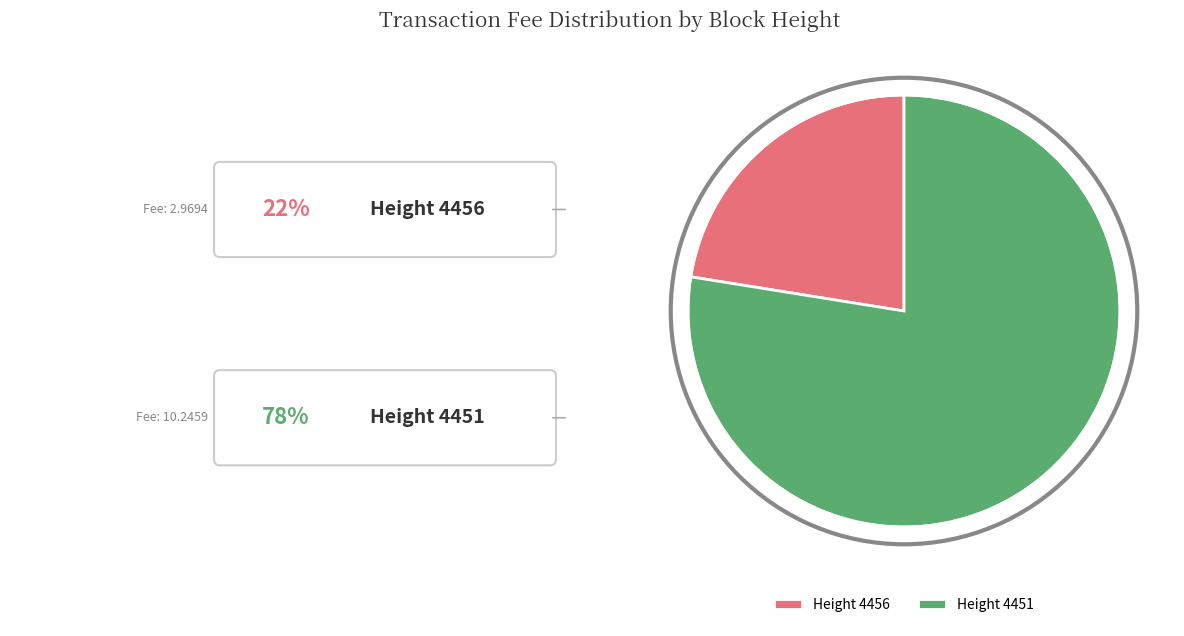

Approximately how many times larger is the value at Height 4456 compared to Height 4451?

0.3